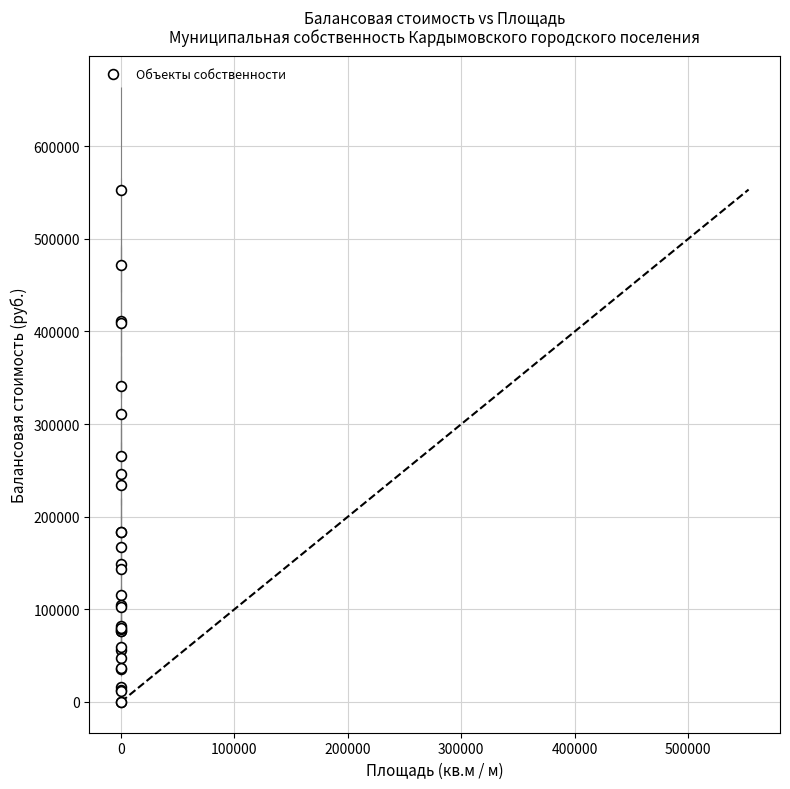

What Y value in the scatter plot is closest to 276596?

266066.5